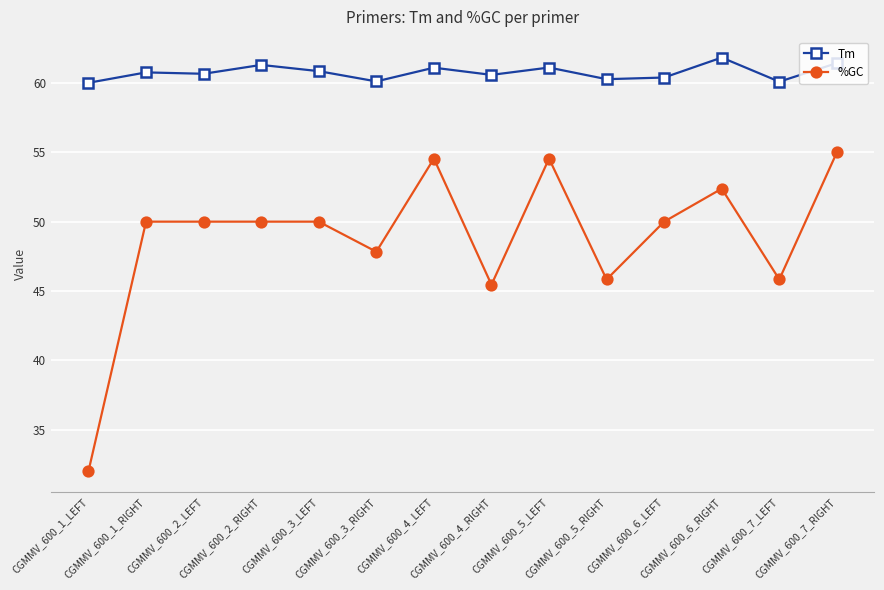

Which series has the largest total across all categories?

Tm